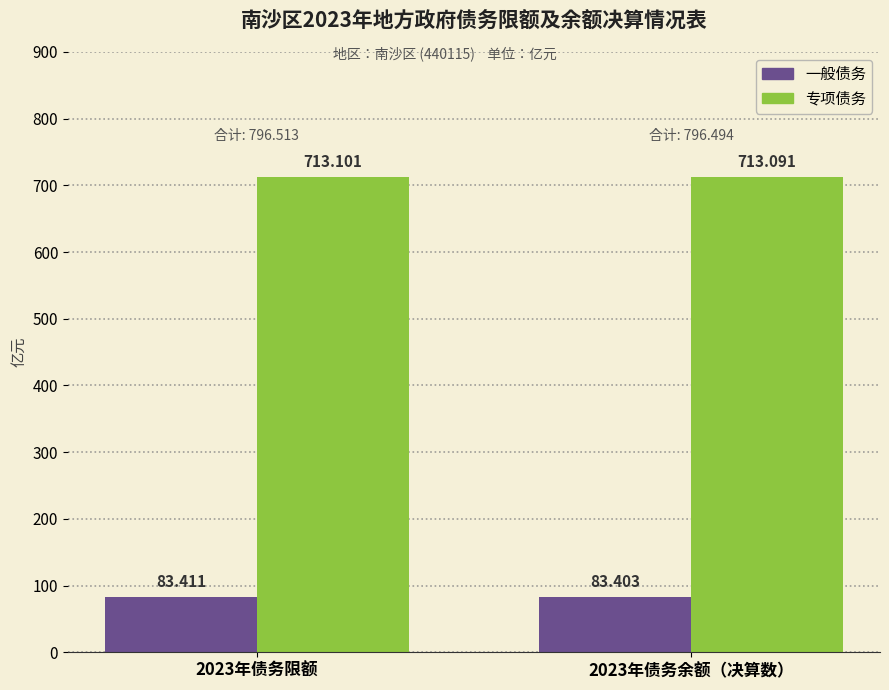

Reading left to right, what are all the values shown in this chart?

一般债务: 2023年债务限额=83.4	2023年债务余额（决算数）=83.4
专项债务: 2023年债务限额=713.1	2023年债务余额（决算数）=713.1